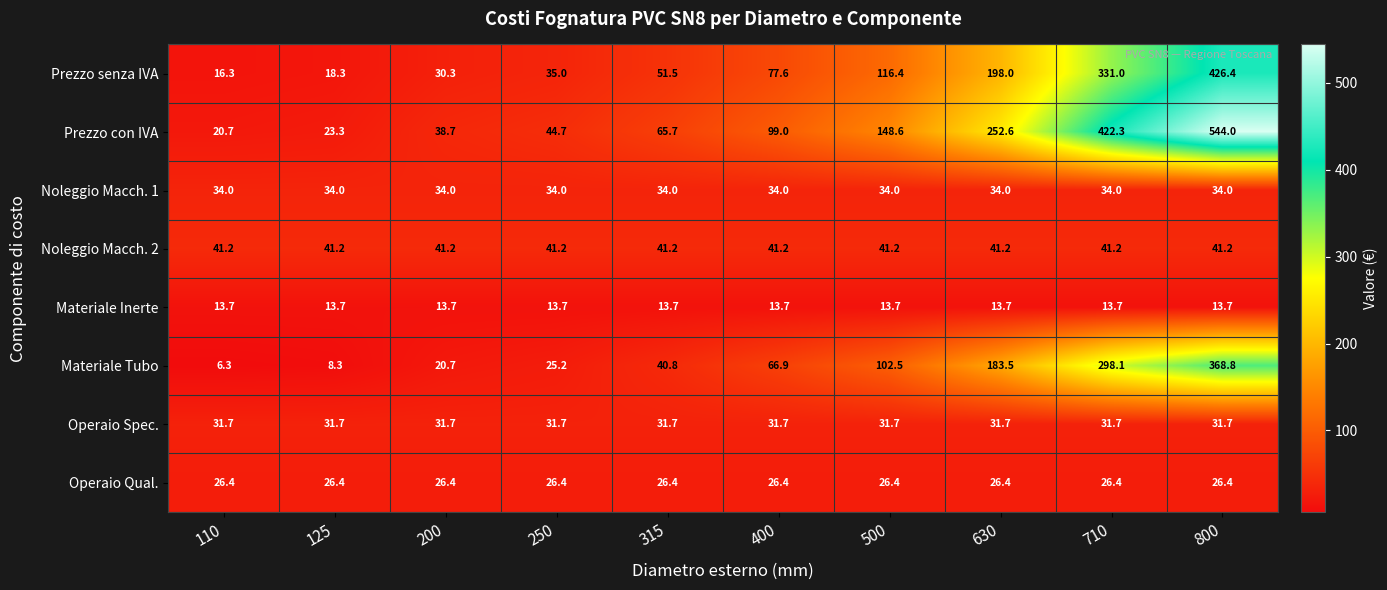

List the series in order of their peak value, highest first.

Prezzo con IVA, Prezzo senza IVA, Materiale Tubo, Noleggio Macch. 2, Noleggio Macch. 1, Operaio Spec., Operaio Qual., Materiale Inerte